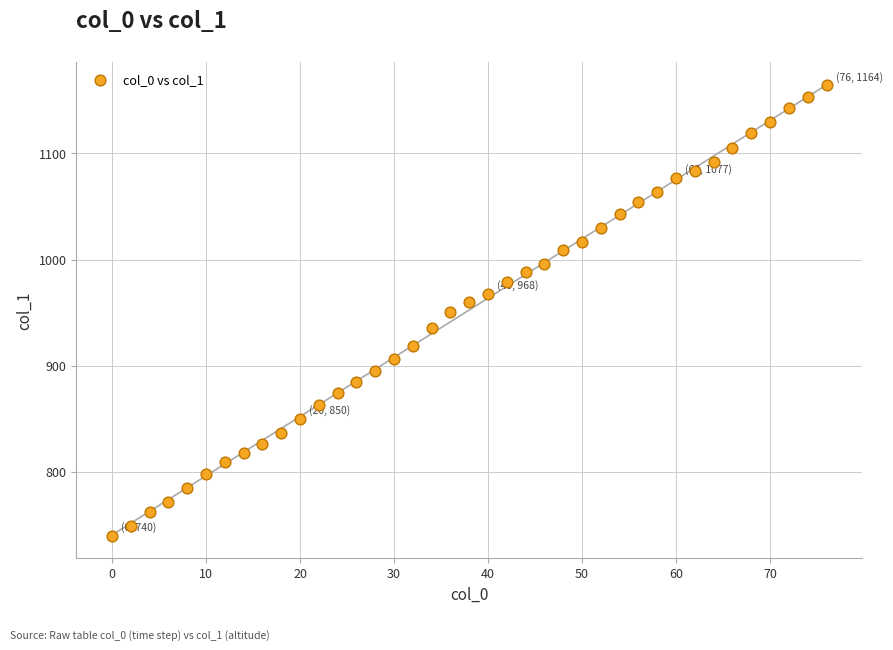

What is the range of Y values (max minus min)?

424